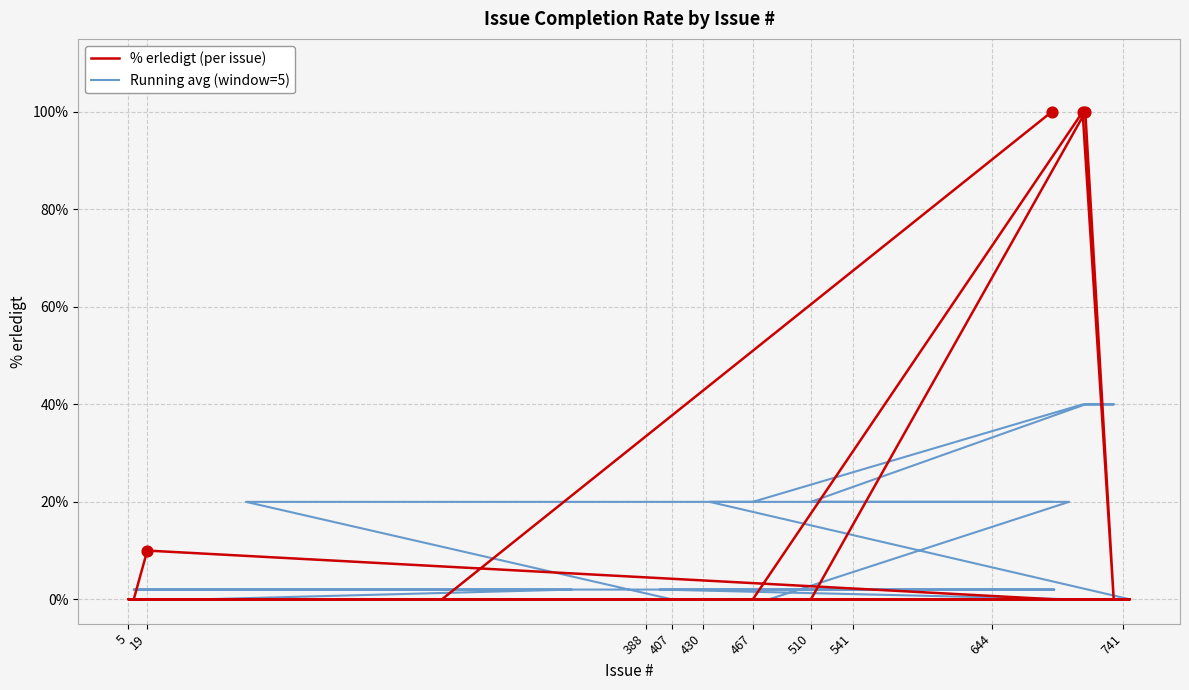

Which series reaches the minimum Y coordinate?

% erledigt (per issue)